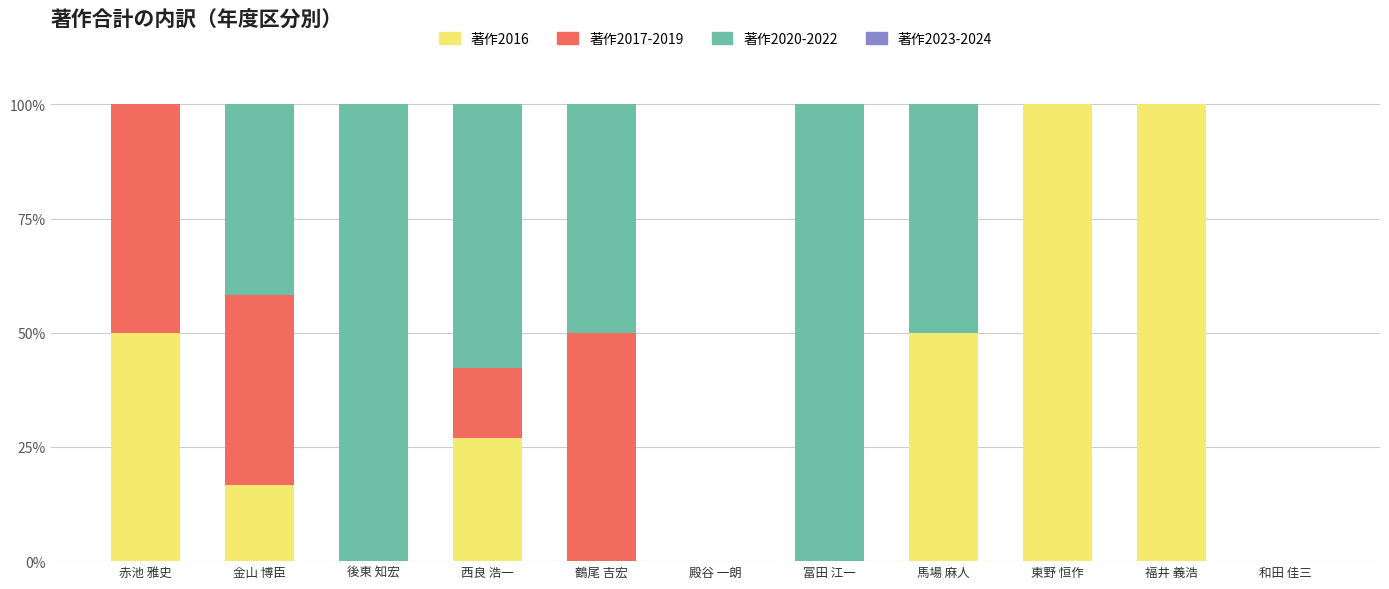

What is the highest value of the 著作2016 series?

100.0